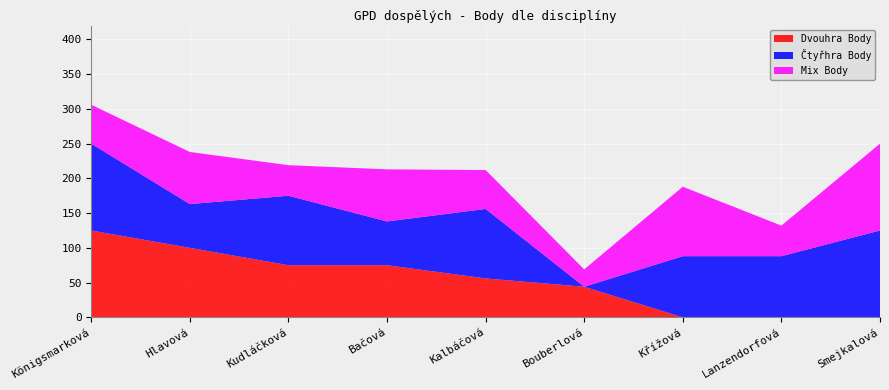

Reading left to right, extract all data points from this chart.

Dvouhra Body: 125	100	75	75	56	44	0	0	0
Čtyřhra Body: 125	63	100	63	100	0	88	88	125
Mix Body: 56	75	44	75	56	25	100	44	125